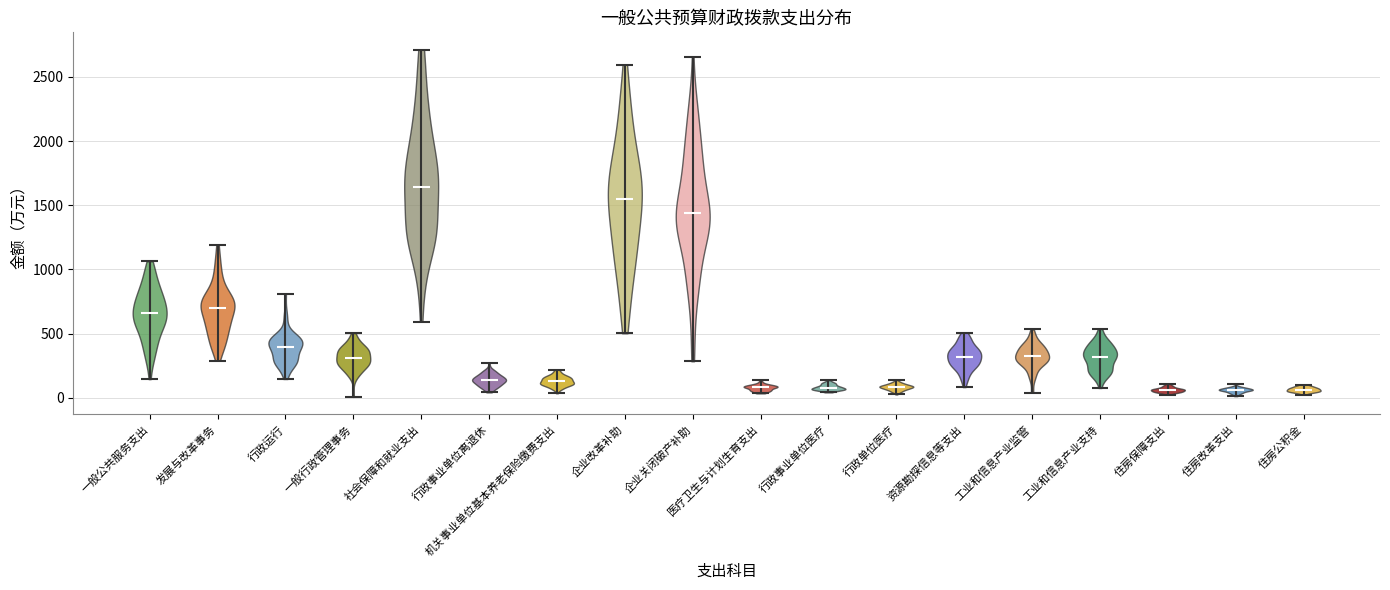

Reading left to right, read every violin against the y-axis: where its median line is, and the lowest and highest points it reaches. The values are not printed on the chart, so give them approximately, as read against the axis.

一般公共服务支出: median line 650, lowest point 150, highest point 1050
发展与改革事务: median line 700, lowest point 300, highest point 1200
行政运行: median line 400, lowest point 150, highest point 800
一般行政管理事务: median line 300, lowest point 0, highest point 500
社会保障和就业支出: median line 1650, lowest point 600, highest point 2700
行政事业单位离退休: median line 150, lowest point 50, highest point 250
机关事业单位基本养老保险缴费支出: median line 150, lowest point 50, highest point 200
企业改革补助: median line 1550, lowest point 500, highest point 2600
企业关闭破产补助: median line 1450, lowest point 300, highest point 2650
医疗卫生与计划生育支出: median line 100, lowest point 50, highest point 150
行政事业单位医疗: median line 100, lowest point 50, highest point 150
行政单位医疗: median line 100, lowest point 50, highest point 150
资源勘探信息等支出: median line 300, lowest point 100, highest point 500
工业和信息产业监管: median line 350, lowest point 50, highest point 550
工业和信息产业支持: median line 300, lowest point 100, highest point 550
住房保障支出: median line 50, lowest point 50, highest point 100
住房改革支出: median line 50, lowest point 0, highest point 100
住房公积金: median line 50, lowest point 50, highest point 100